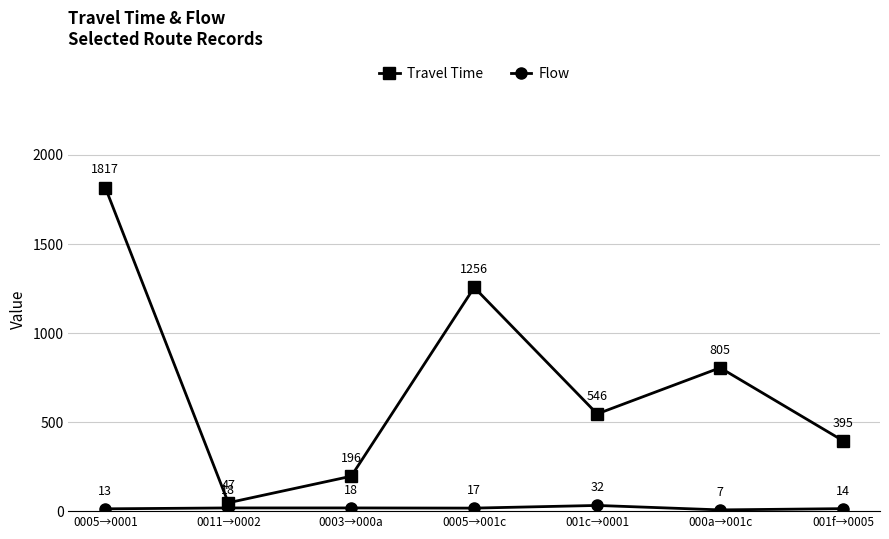

Which series has the largest range (max minus min)?

Travel Time